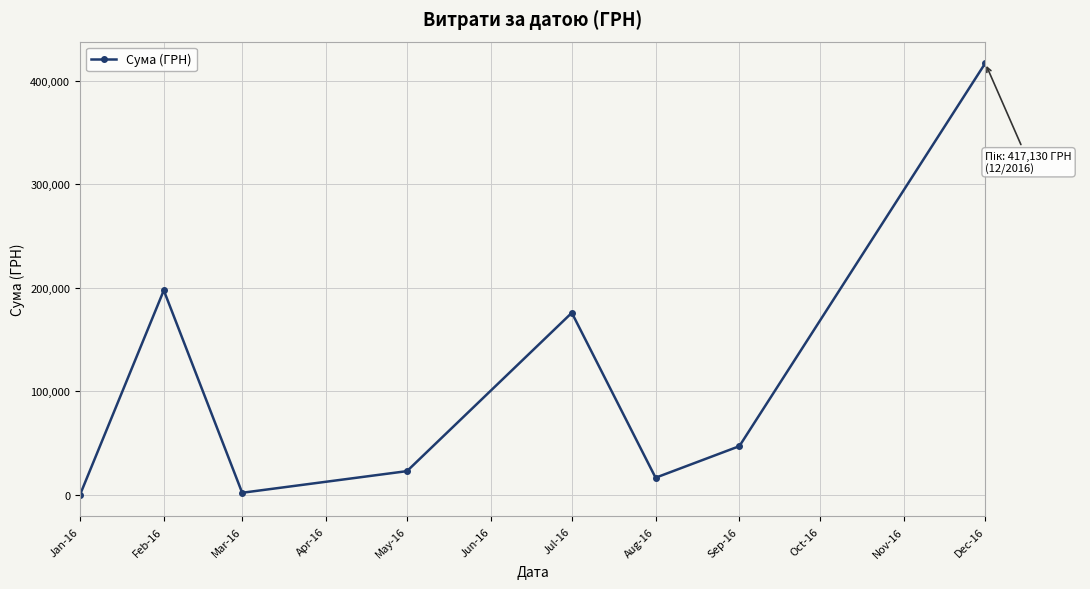

What is the greatest value displayed?

417130.3